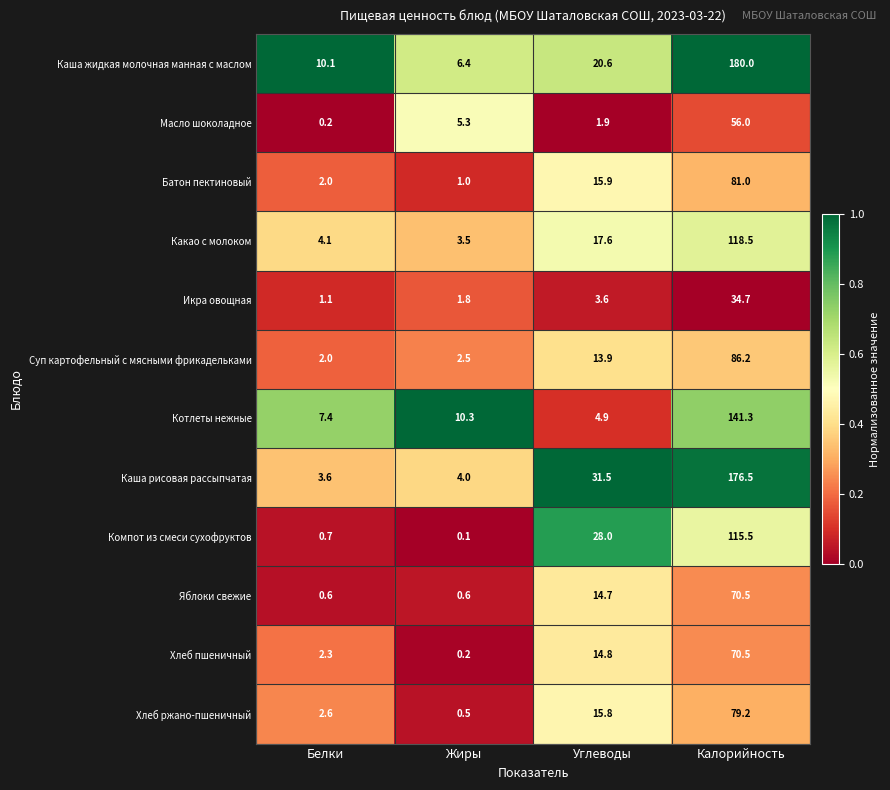

List the labels in order of Каша рисовая рассыпчатая value, largest first.

Калорийность, Углеводы, Жиры, Белки